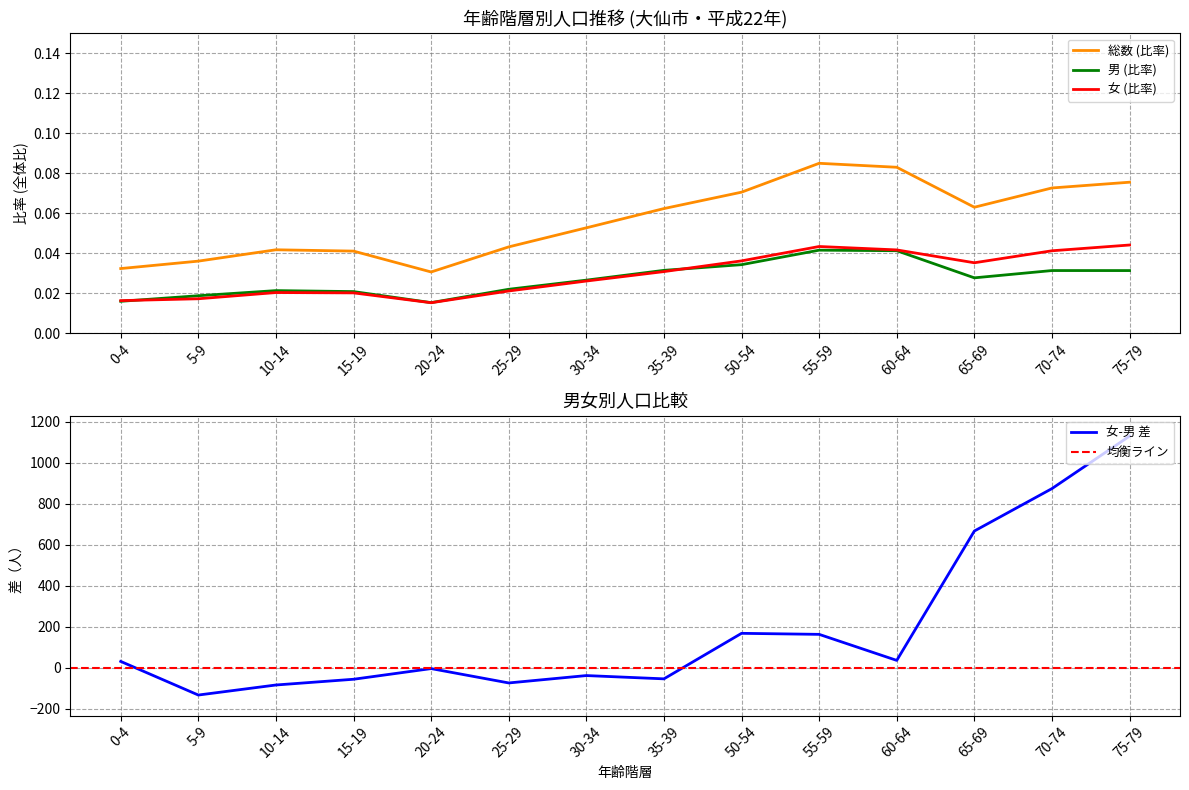

In 女, how many points are lower than both neighbors (excluding endpoints)?

2